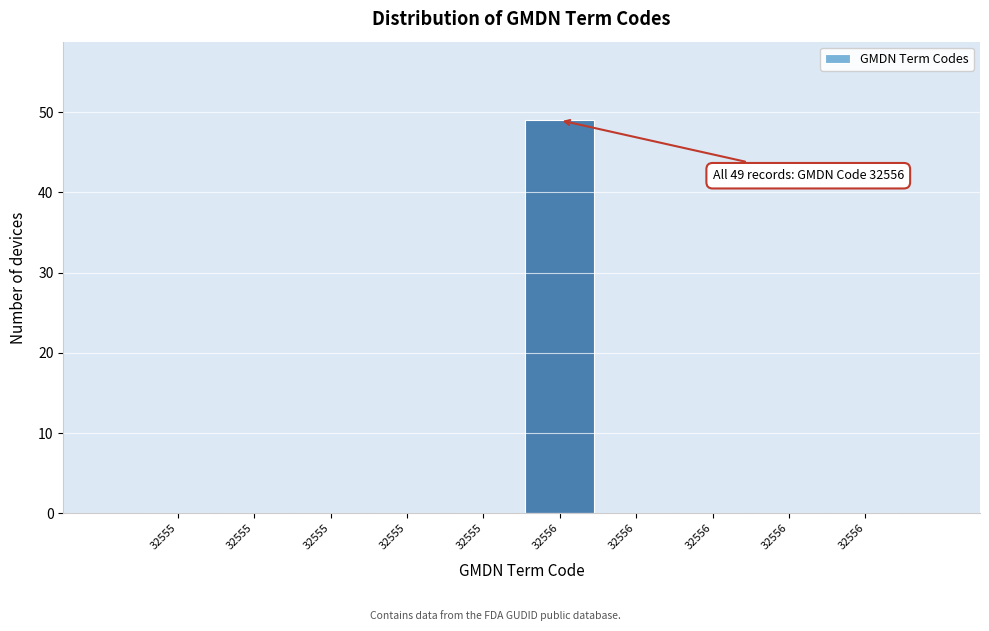

How many categories are shown in the chart?

10